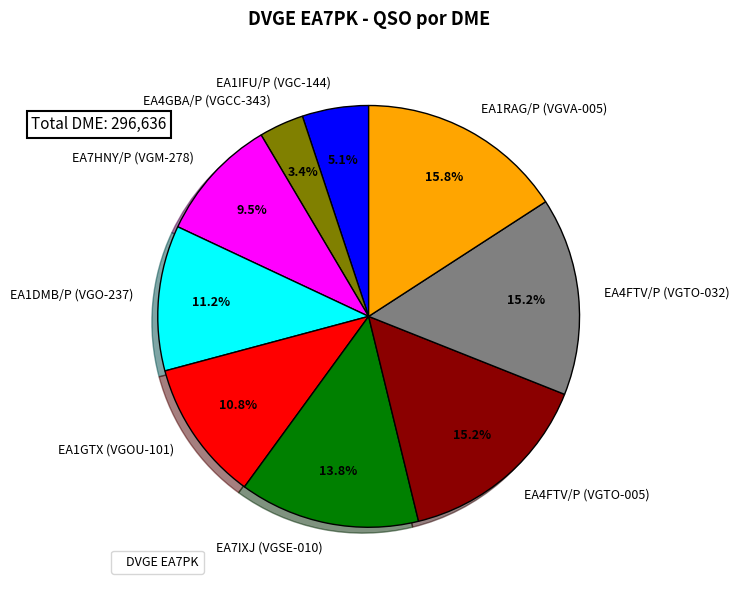

Which category has the smallest portion of the pie?

EA4GBA/P (VGCC-343)